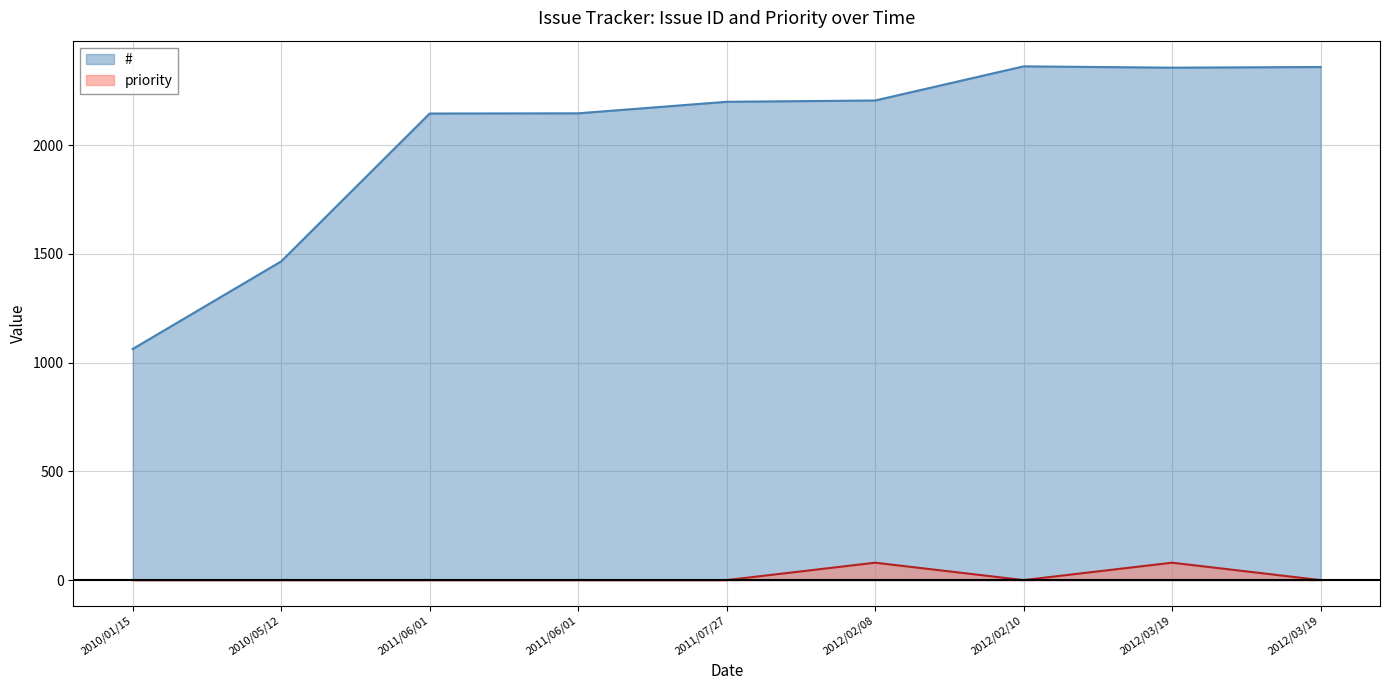

In priority, how many points are lower than both neighbors (excluding endpoints)?

1